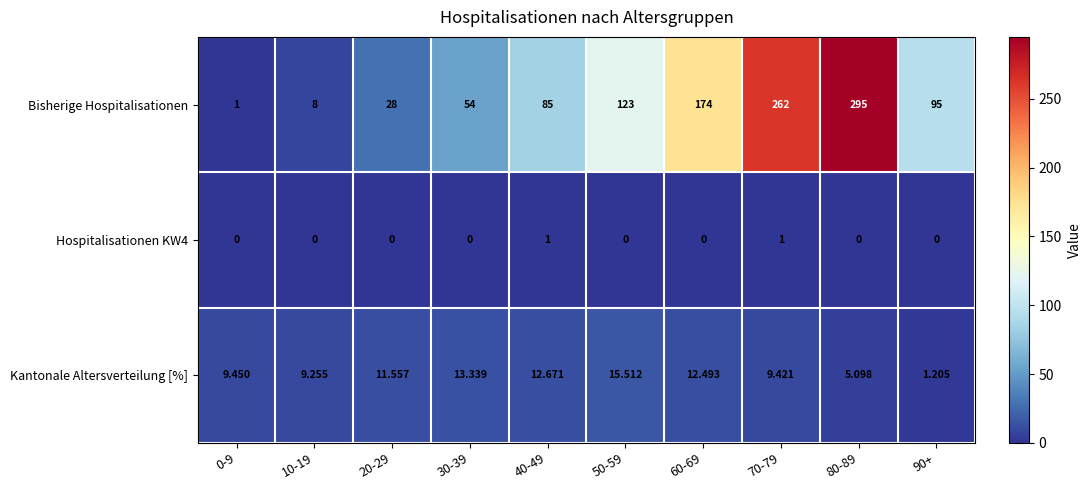

Which series has the largest total across all categories?

Bisherige Hospitalisationen